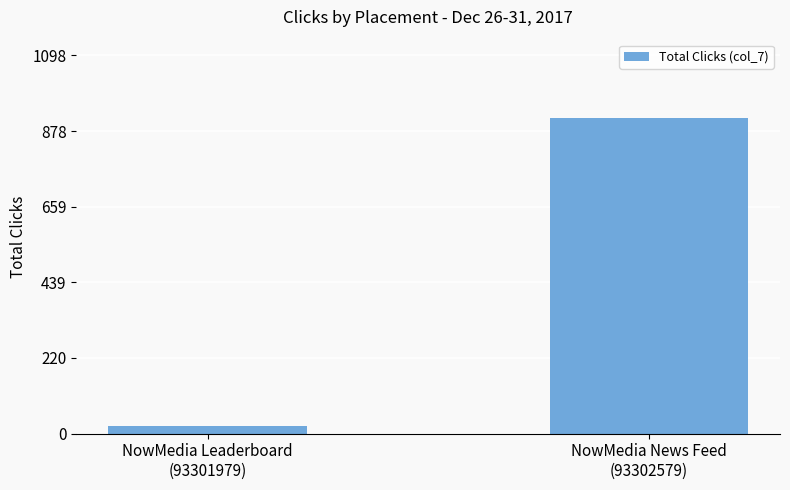

Reading left to right, list all the values displayed in this chart.

21	915